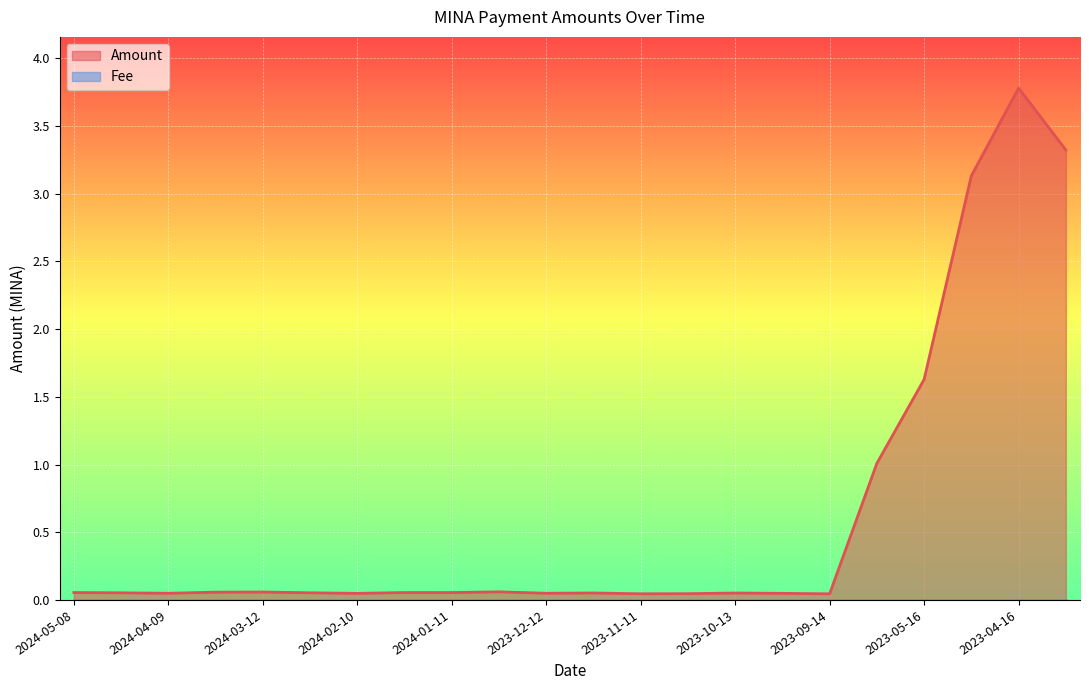

Reading left to right, list all the values displayed in this chart.

0.1	0.1	0.0	0.1	0.1	0.1	0.0	0.1	0.1	0.1	0.0	0.1	0.0	0.0	0.1	0.0	0.0	1.0	1.6	3.1	3.8	3.3